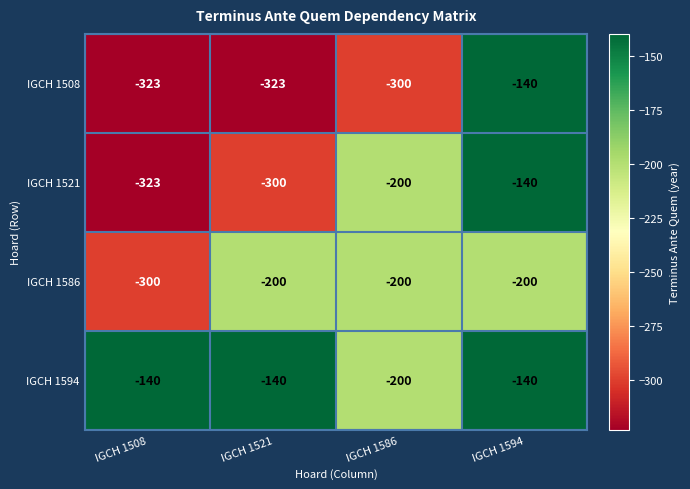

Reading left to right, list all the values displayed in this chart.

IGCH 1508: IGCH 1508=-323	IGCH 1521=-323	IGCH 1586=-300	IGCH 1594=-140
IGCH 1521: IGCH 1508=-323	IGCH 1521=-300	IGCH 1586=-200	IGCH 1594=-140
IGCH 1586: IGCH 1508=-300	IGCH 1521=-200	IGCH 1586=-200	IGCH 1594=-200
IGCH 1594: IGCH 1508=-140	IGCH 1521=-140	IGCH 1586=-200	IGCH 1594=-140